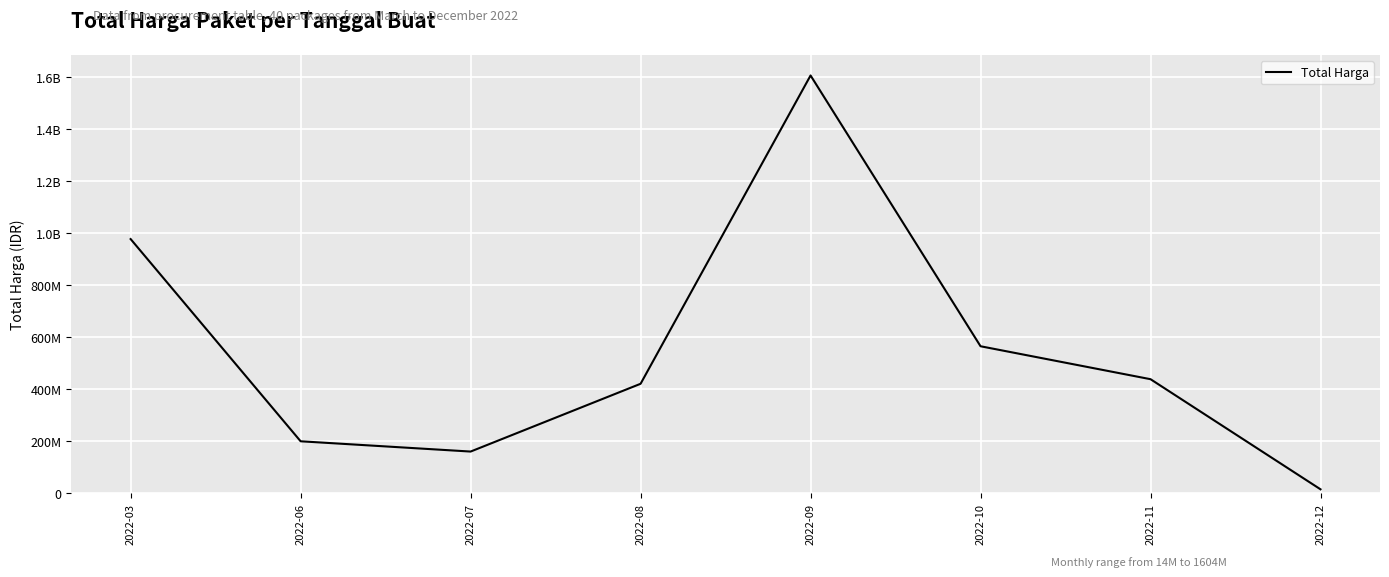

Is this an area chart (filled region under the line)?

No